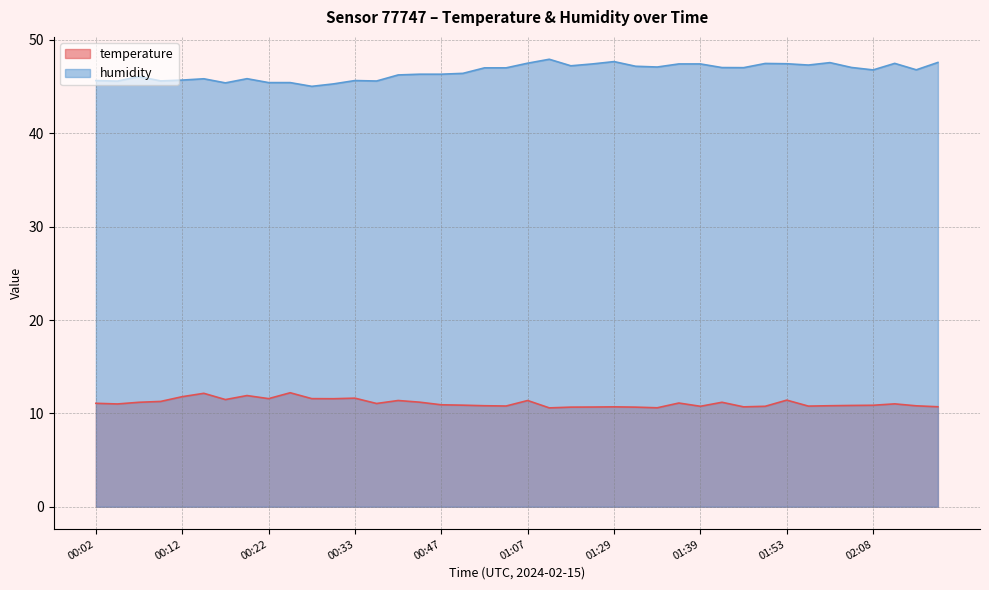

What is the label of the 27th point from the right?

00:36